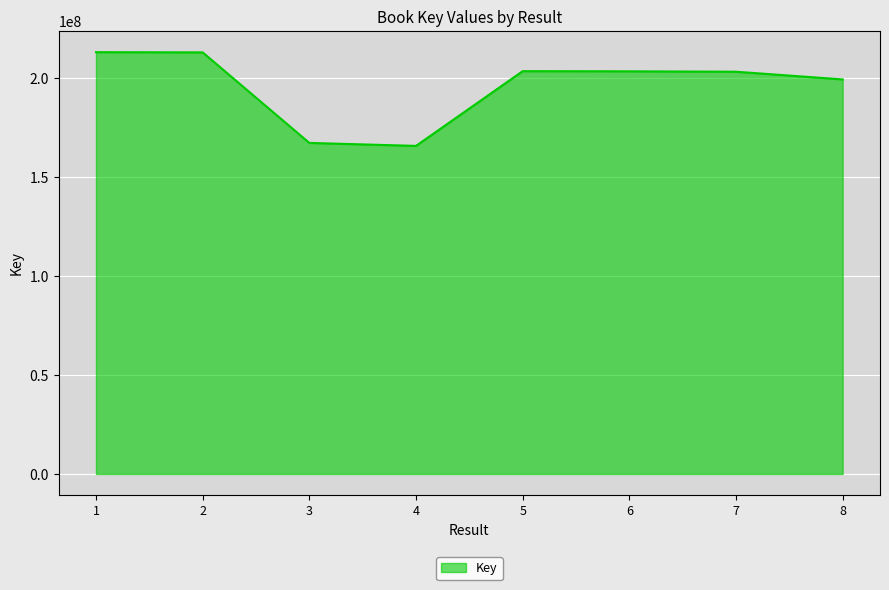

Is it true that the value at 3 is 167313779?

True